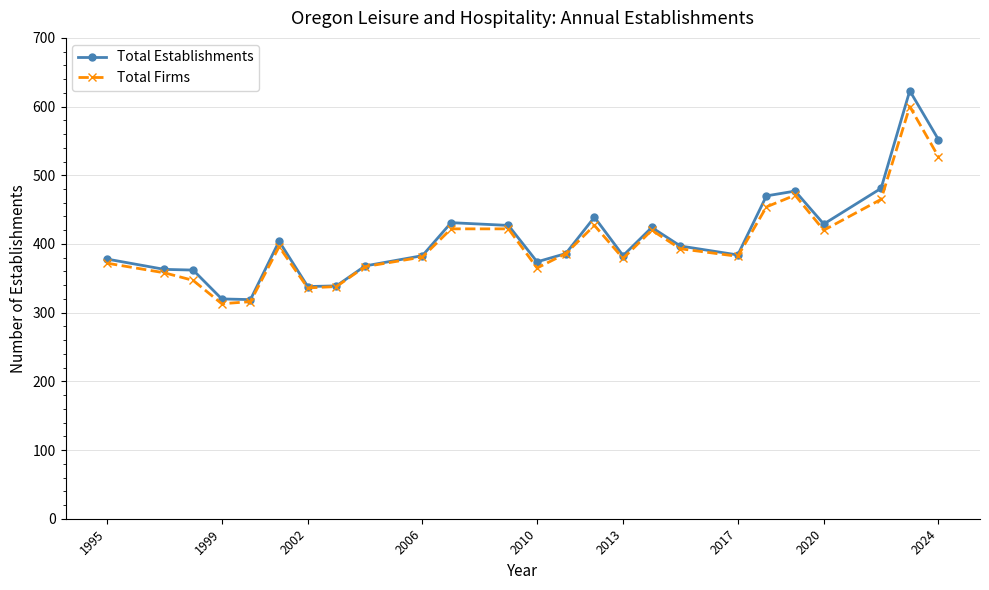

True or false: Total Firms has more than 0 interior local peaks.

True